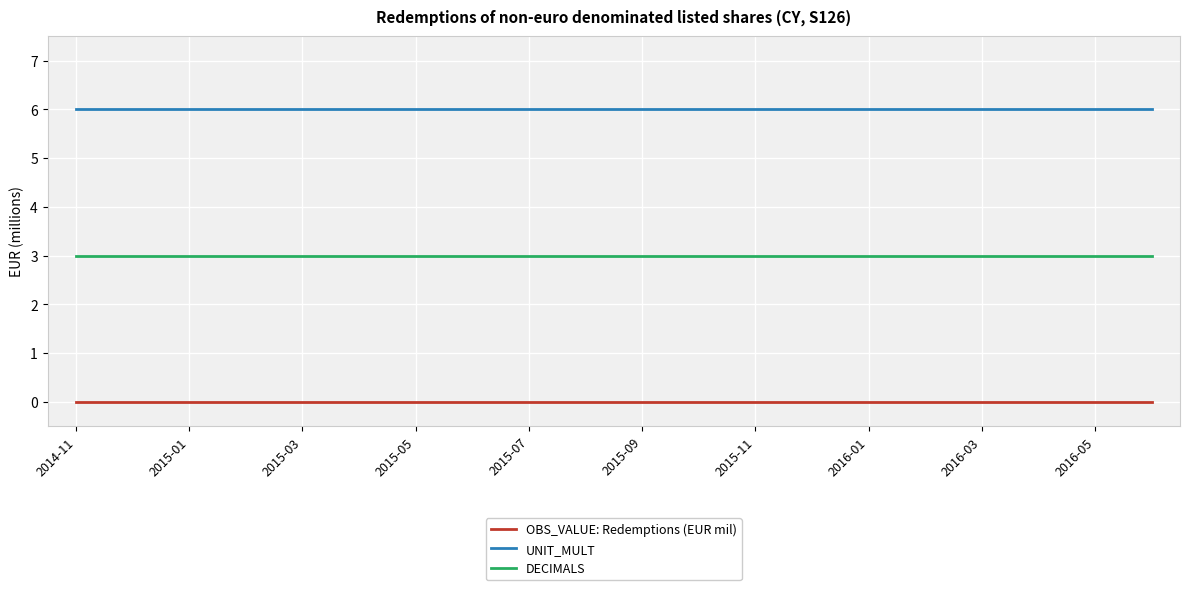

What is the highest value of the UNIT_MULT series?

6